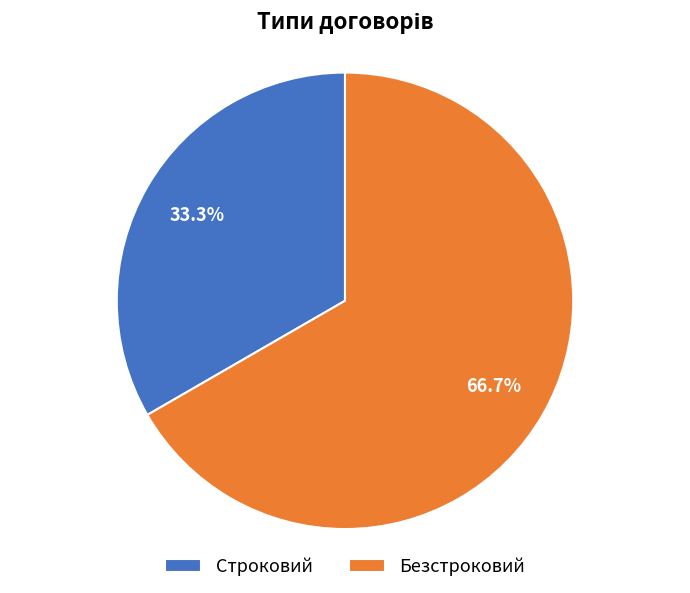

The Безстроковий slice represents 67% of the pie. True or false?

True